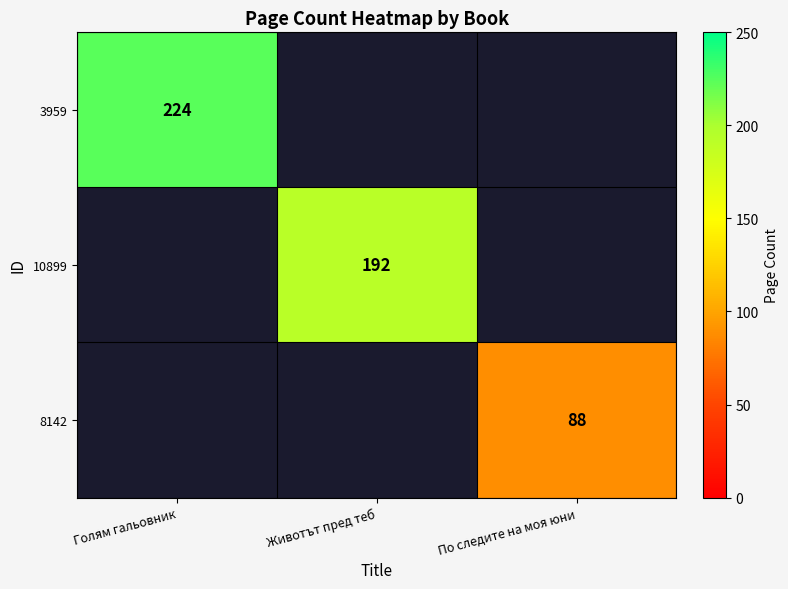

Count the number of categories in the chart.

3